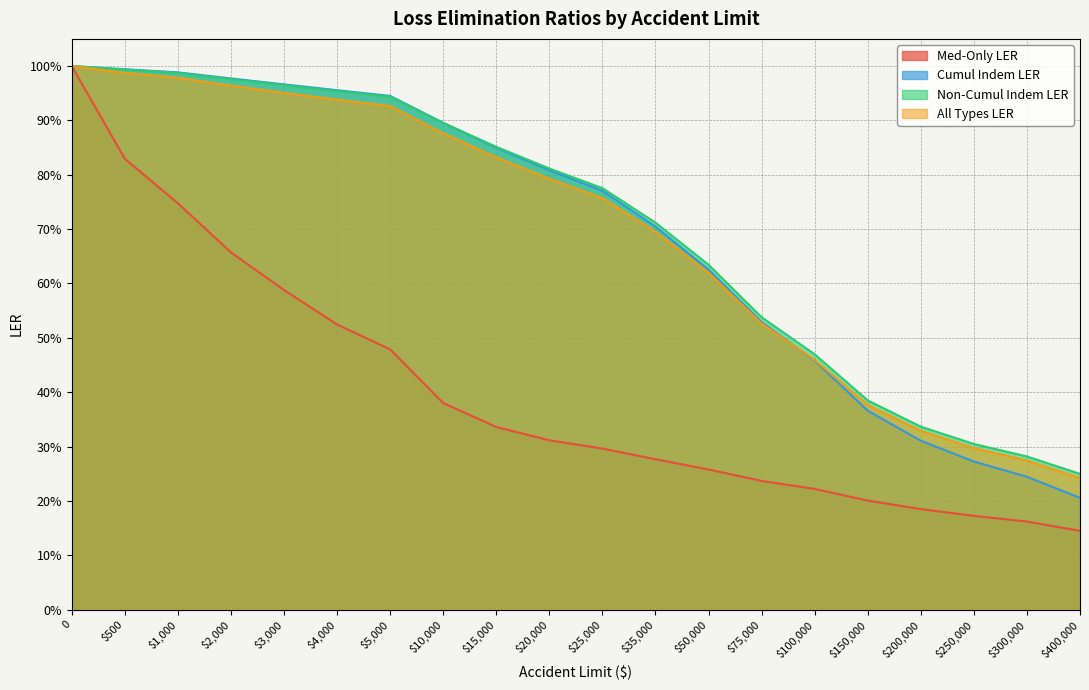

At how many categories does at least one series exceed 0?

20